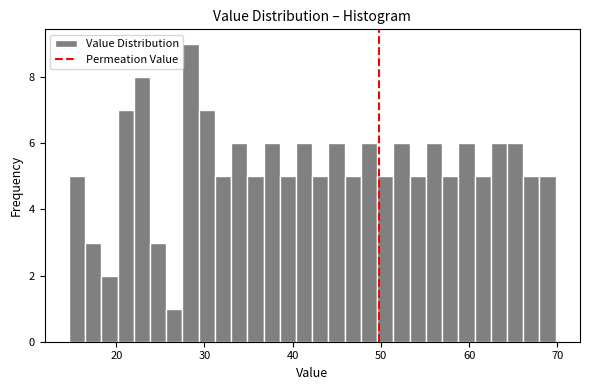

Read against the x-axis, roughly where is the centre of the tallest bar?

28